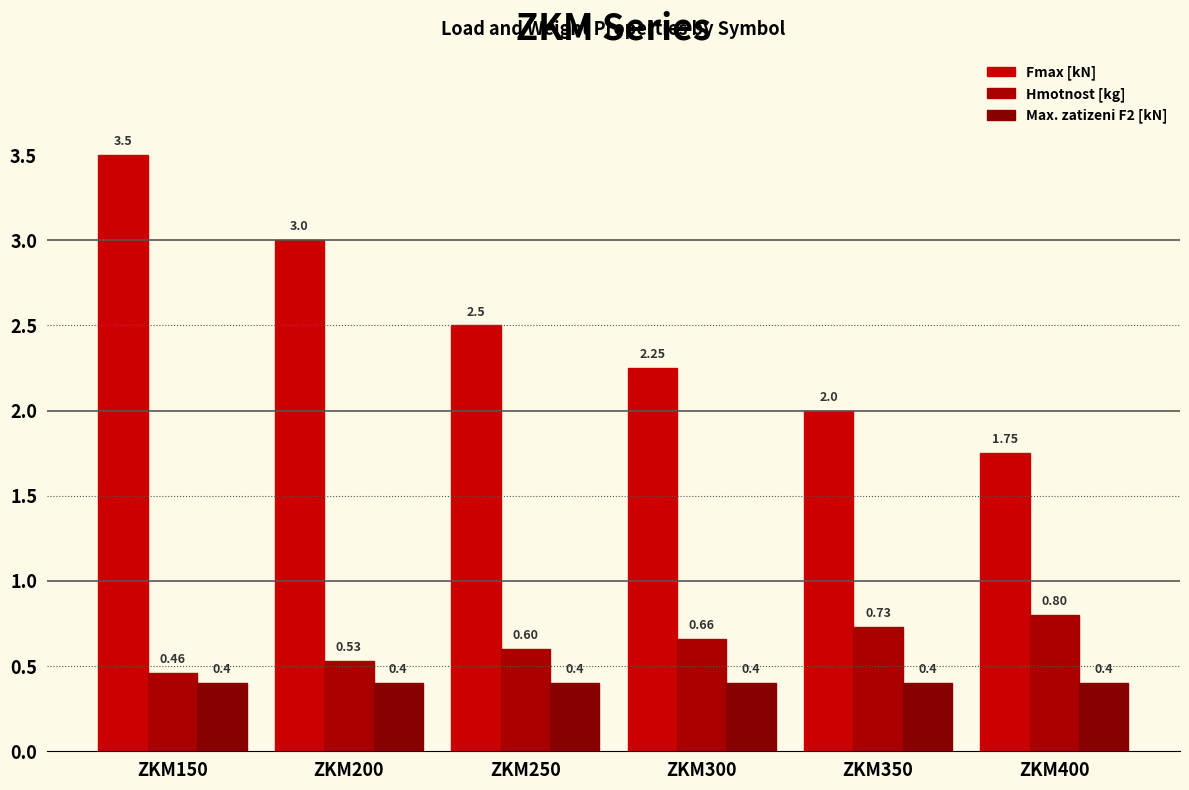

Count the Fmax [kN] values in the range 2 to 3.

4